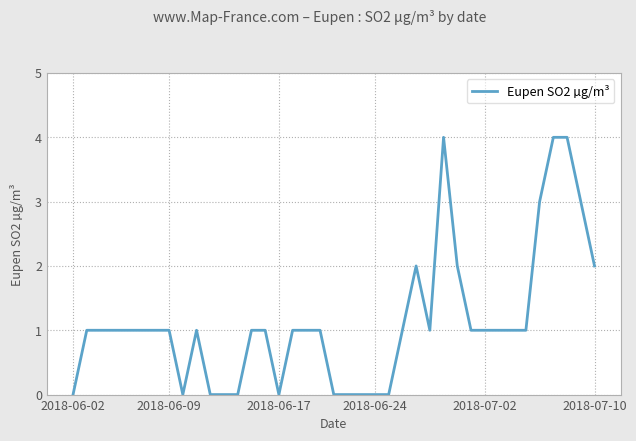

What is the maximum value shown in the chart?

4